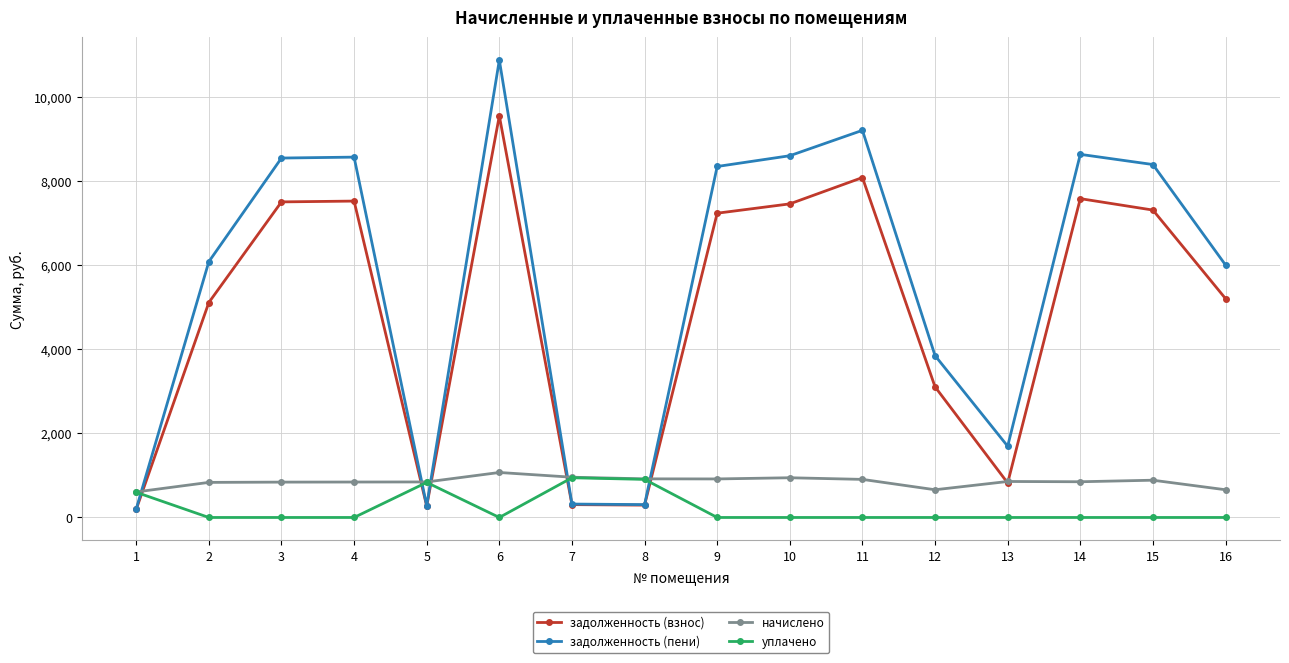

True or false: задолженность (пени) has more than 2 points higher than both neighbors.

True